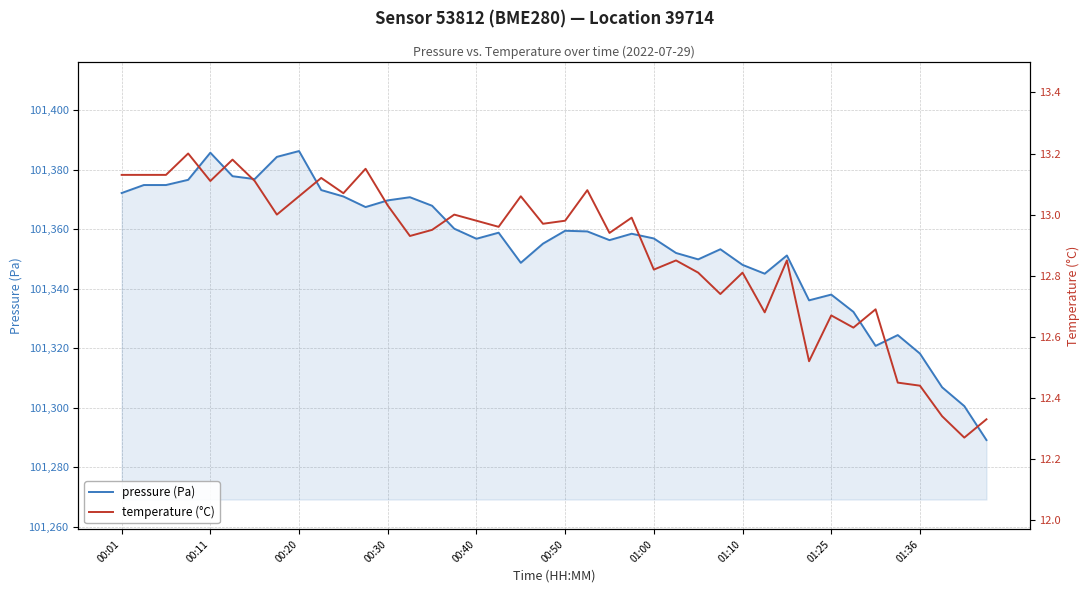

Read the temperature (°C) value at 26.

12.8